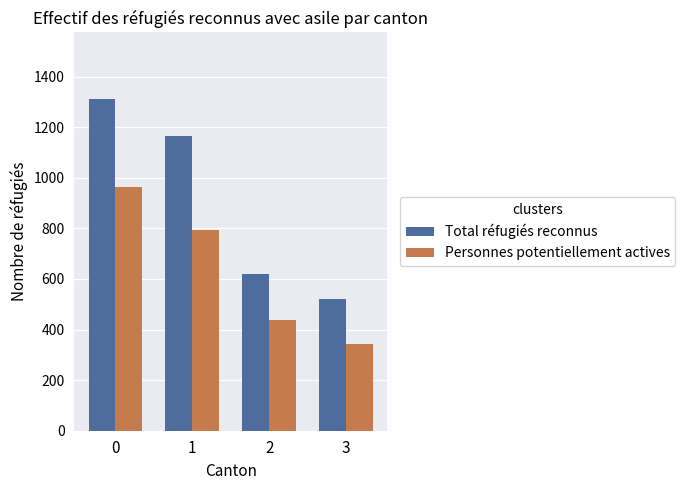

How many categories are shown in the chart?

4